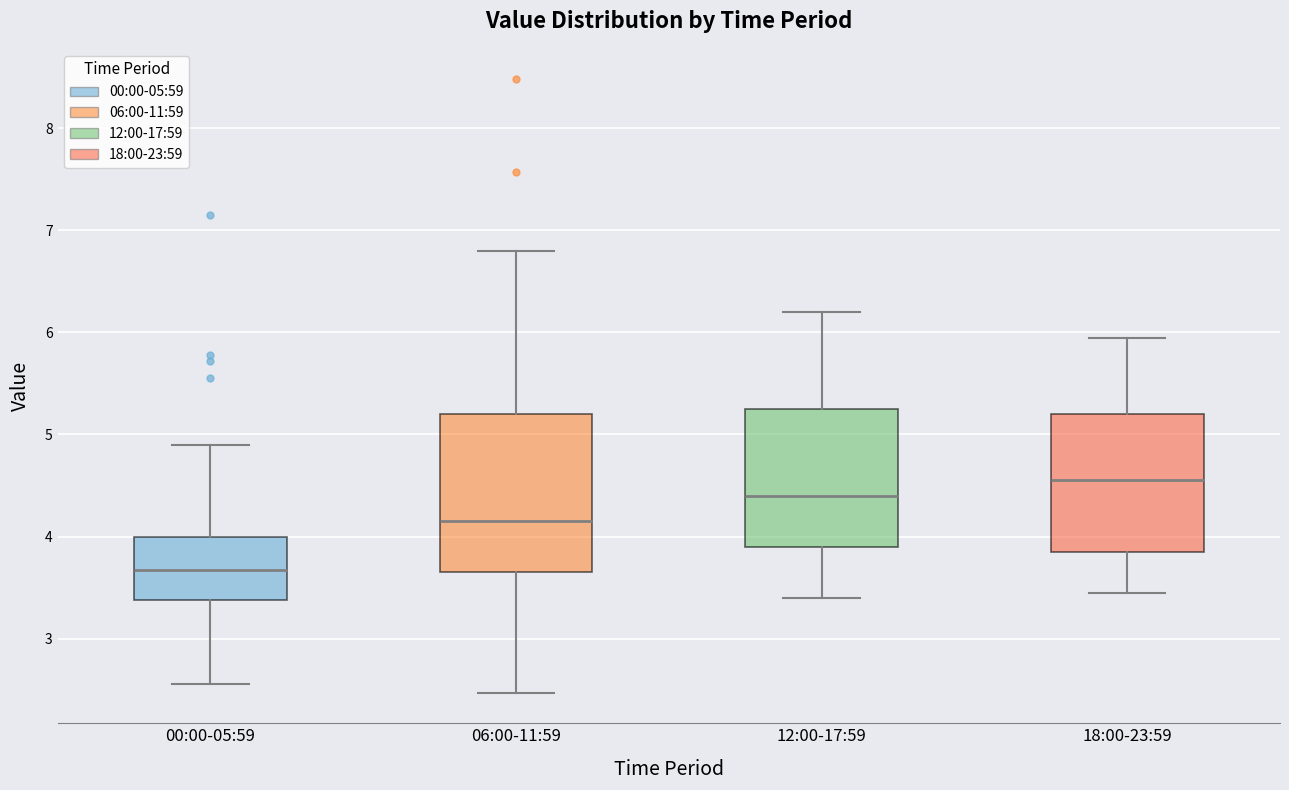

Which box is the tallest, from its lower edge to its upper edge?

06:00-11:59